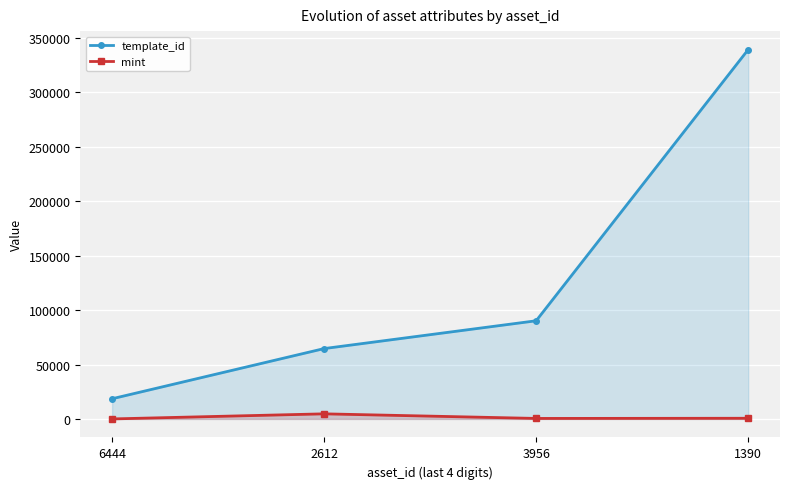

Read the mint value at 2612.

4727